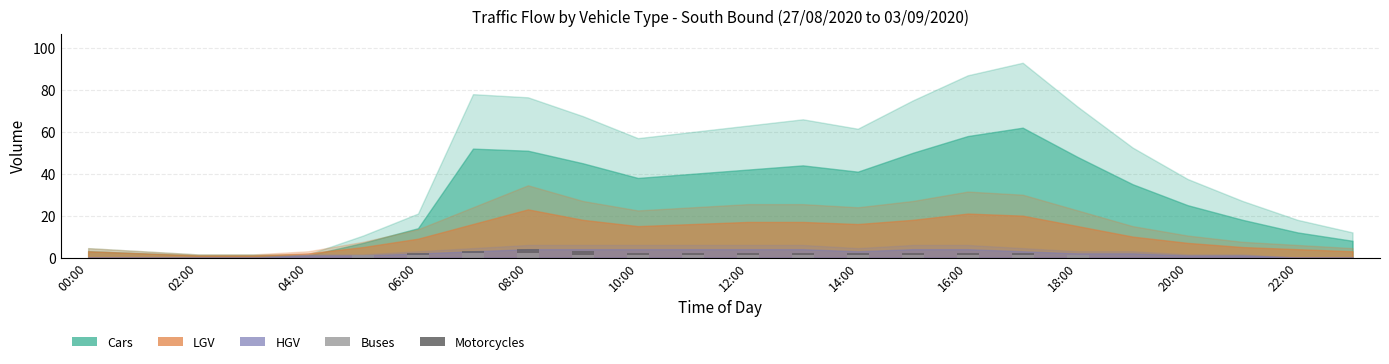

What is the sum of all Buses values?

16